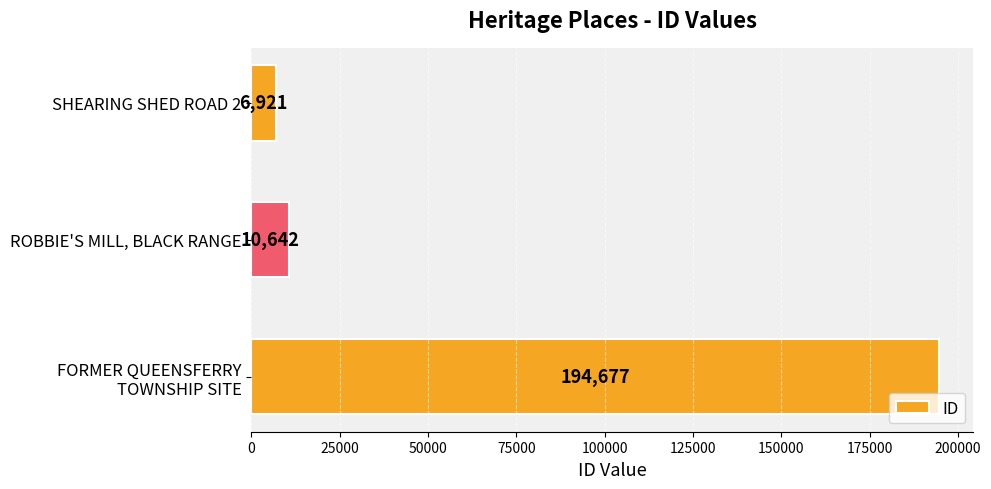

Approximately how many times larger is the value at SHEARING SHED ROAD 2 compared to ROBBIE'S MILL, BLACK RANGE?

0.7